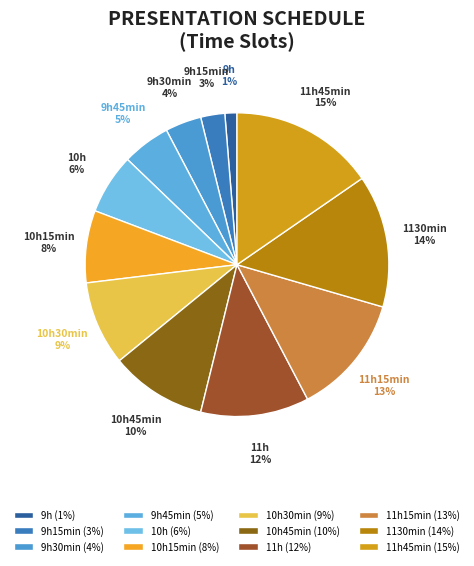

Does any single category account for the majority?

No